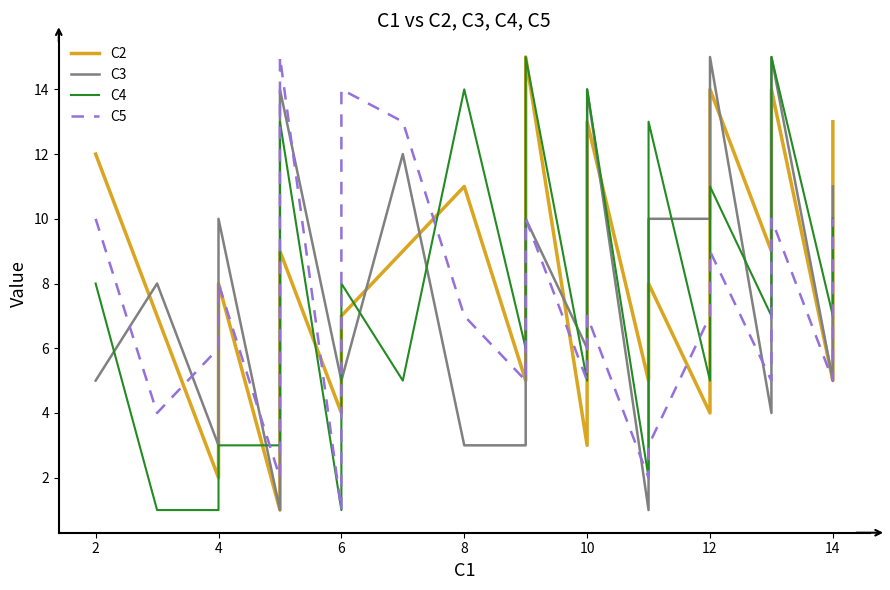

Where is the first local minimum for C5?

2